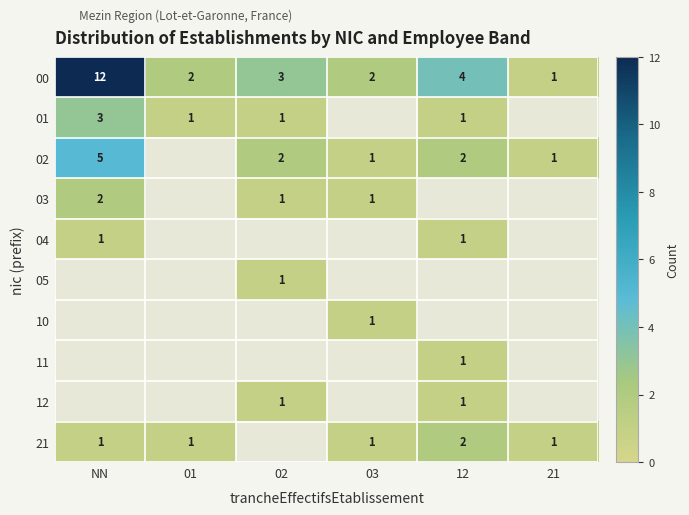

True or false: 21 has a value of 0 at 03.

False